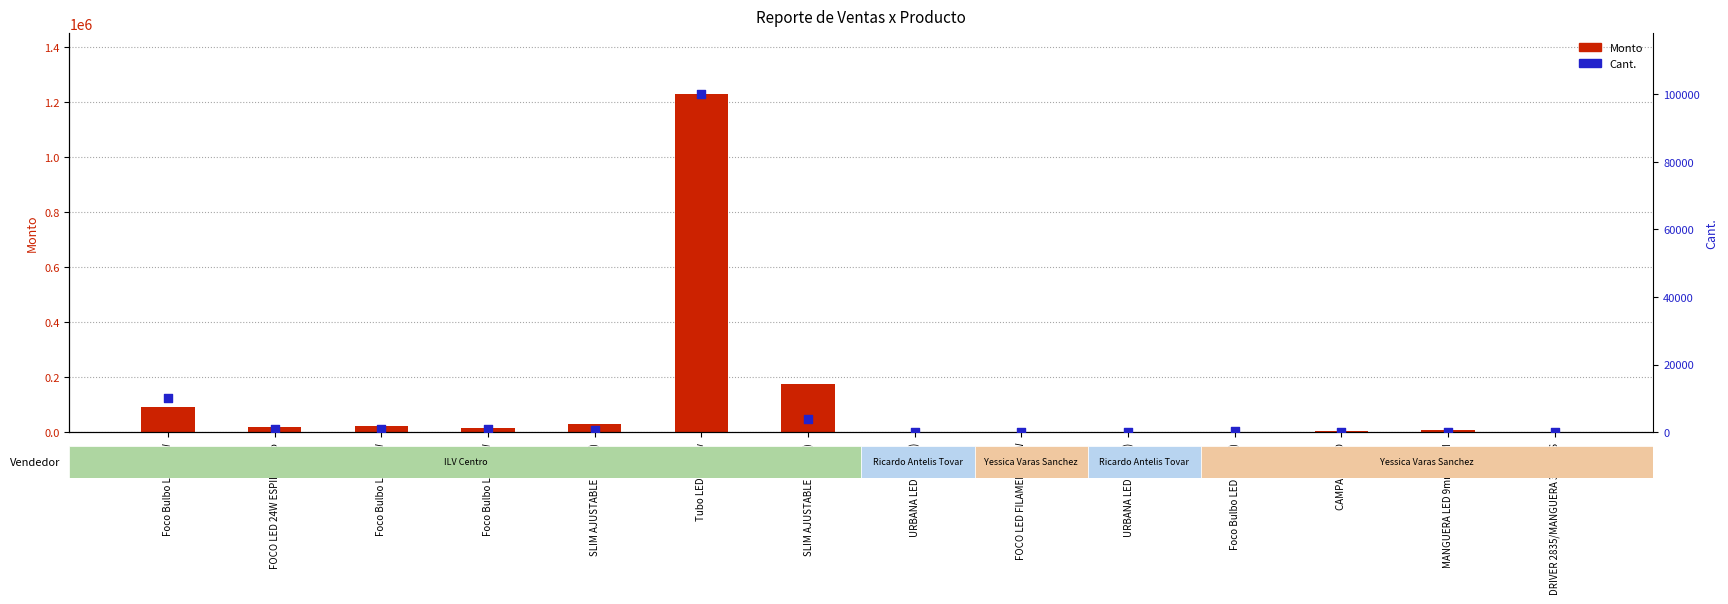

What is the total value across all series at FOCO LED 24W ESPIRAL eco?

19000